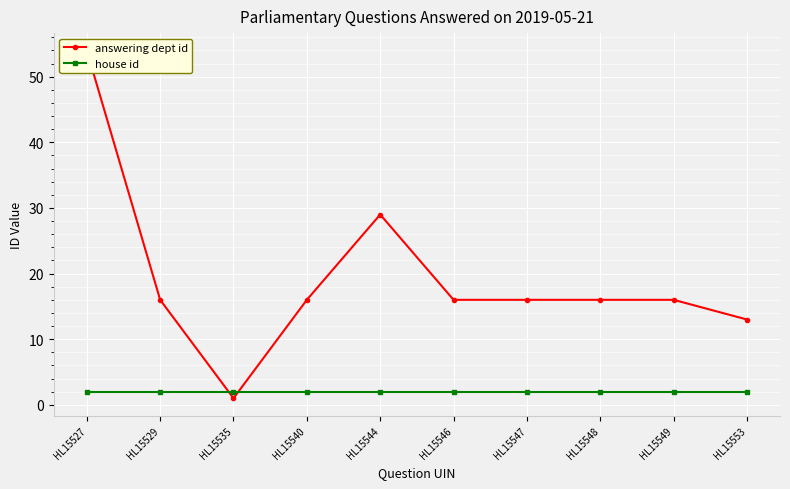

Where is house id nearest to the value 2?

HL15527